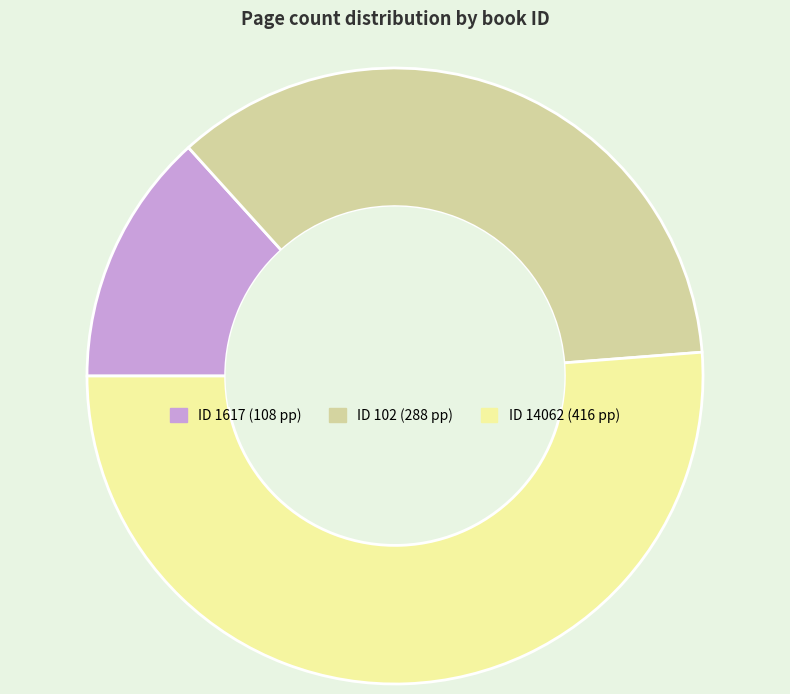

Is there a majority slice in this chart?

Yes